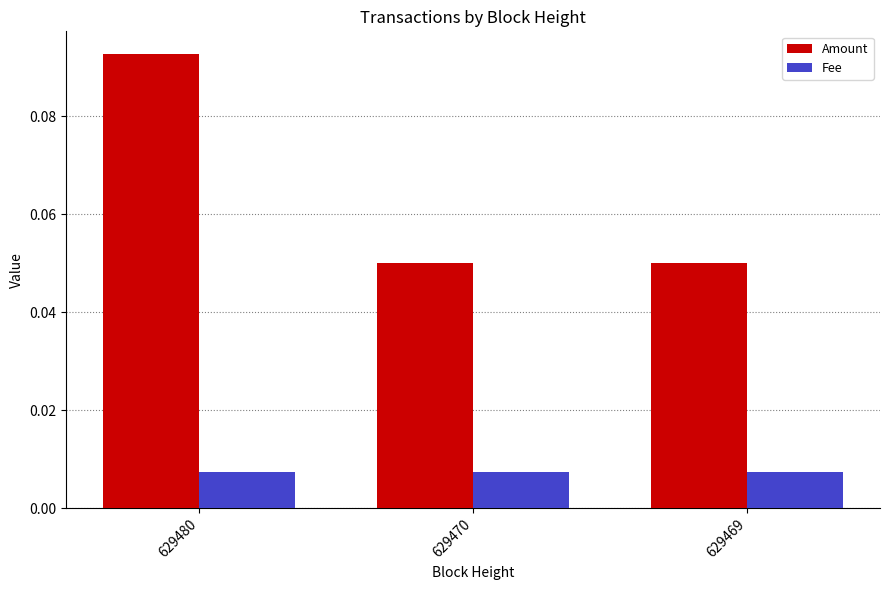

Which label corresponds to the largest value in the chart?

629480